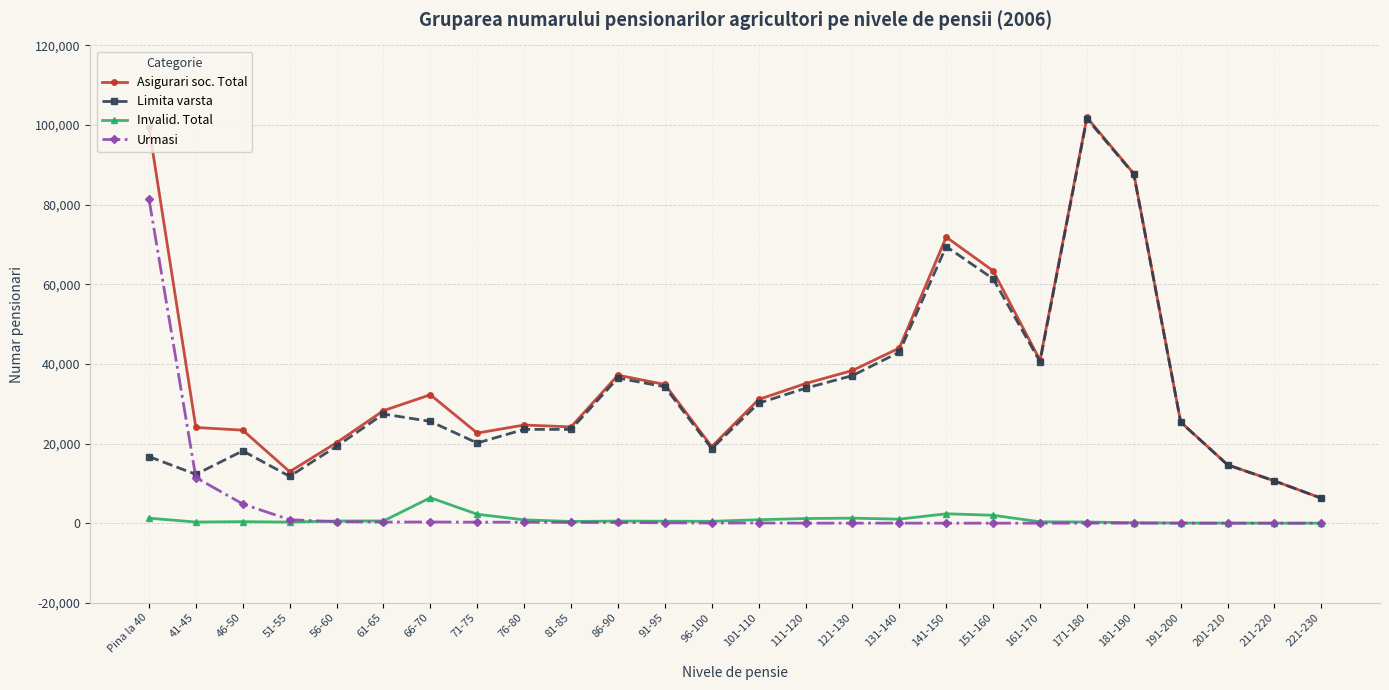

What is the sum of the Invalid. Total values at 76-80 and 71-75?

3089